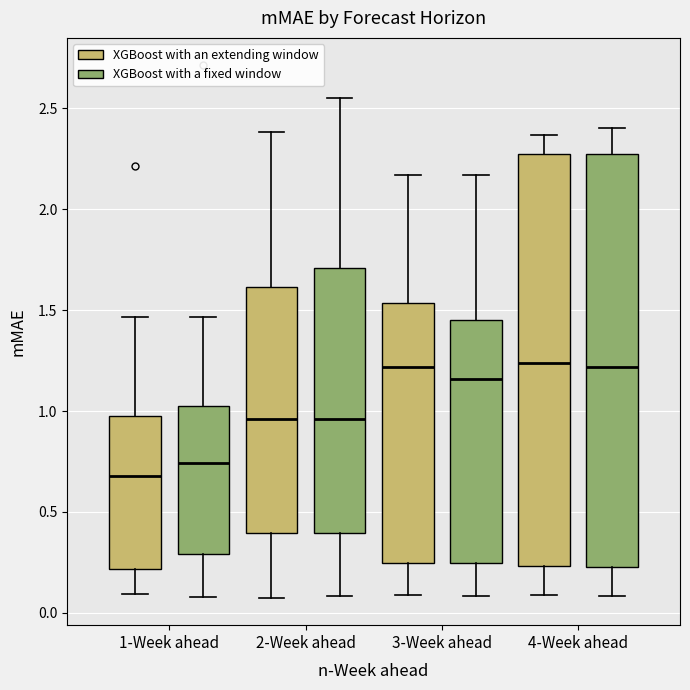

Reading left to right, transcribe this box plot: for each box, give where its median line is, the range the box spans, and where its two whiskers end, as read against the y-axis. The values are not printed on the chart, so give them approximately, as read against the axis.

1-Week ahead (XGBoost with an extending window): median 0.70, box 0.20 to 0.95, whiskers 0.10 to 1.45
1-Week ahead (XGBoost with a fixed window): median 0.75, box 0.30 to 1.00, whiskers 0.10 to 1.45
2-Week ahead (XGBoost with an extending window): median 0.95, box 0.40 to 1.60, whiskers 0.05 to 2.40
2-Week ahead (XGBoost with a fixed window): median 0.95, box 0.40 to 1.70, whiskers 0.10 to 2.55
3-Week ahead (XGBoost with an extending window): median 1.20, box 0.25 to 1.55, whiskers 0.10 to 2.15
3-Week ahead (XGBoost with a fixed window): median 1.15, box 0.25 to 1.45, whiskers 0.10 to 2.15
4-Week ahead (XGBoost with an extending window): median 1.25, box 0.25 to 2.30, whiskers 0.10 to 2.35
4-Week ahead (XGBoost with a fixed window): median 1.20, box 0.25 to 2.30, whiskers 0.10 to 2.40